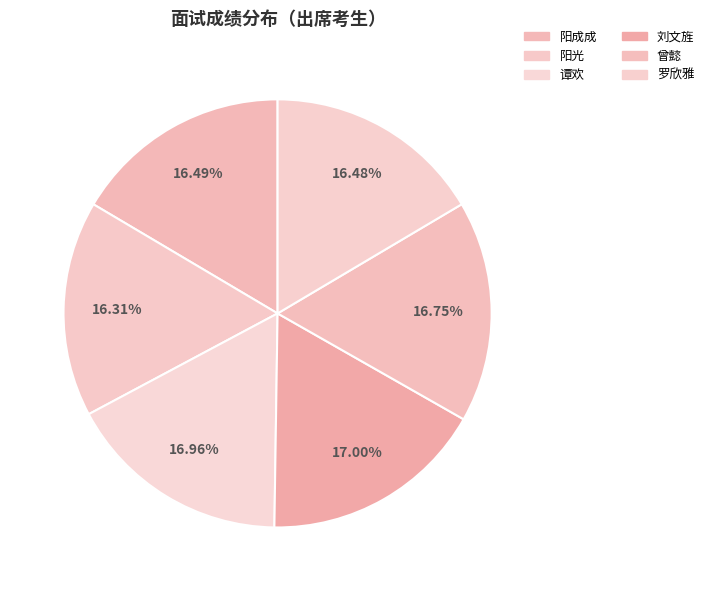

To the nearest percent, what is the difference between the largest and smallest slice percentages?

1%